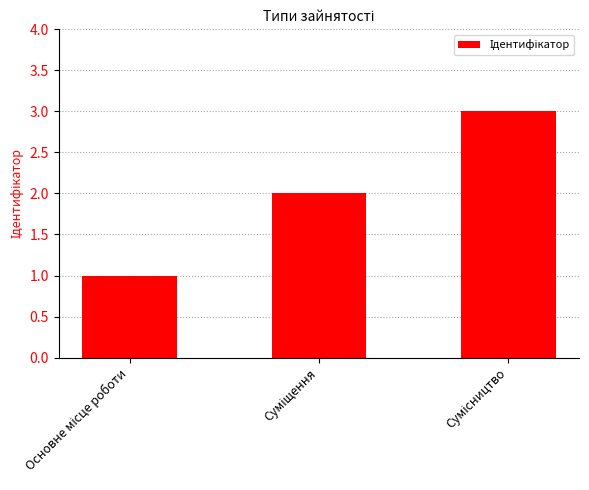

What is the maximum value shown in the chart?

3